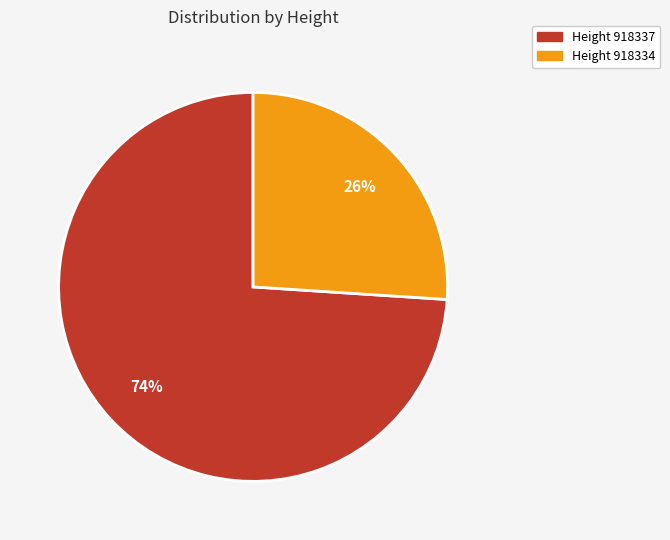

To the nearest percent, what is the average slice percentage?

50%